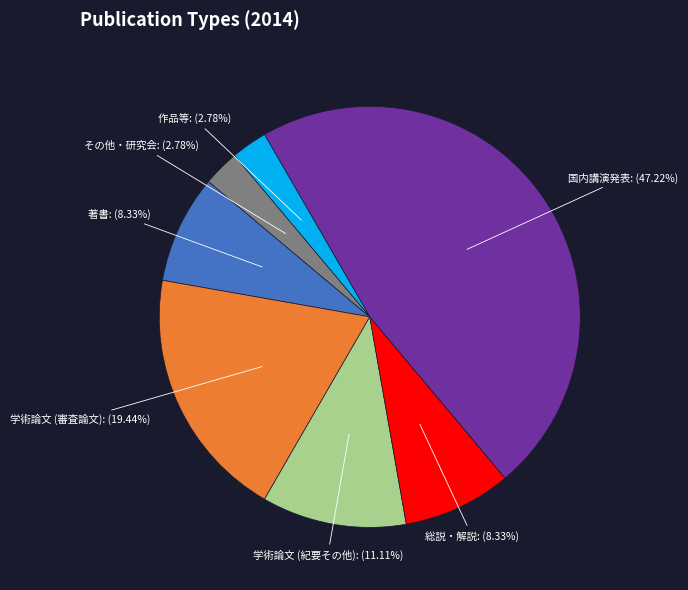

Combined, do 作品等 and 著書 account for over 50%?

No